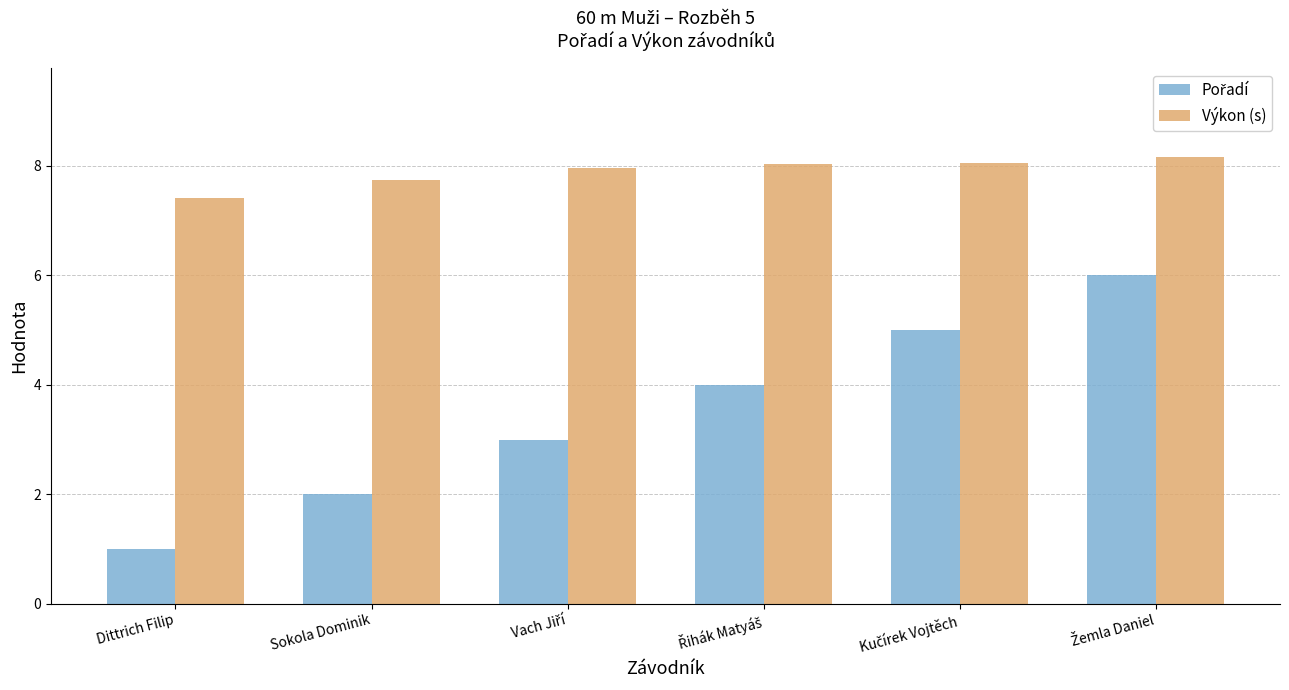

What is the smallest value displayed?

1.0